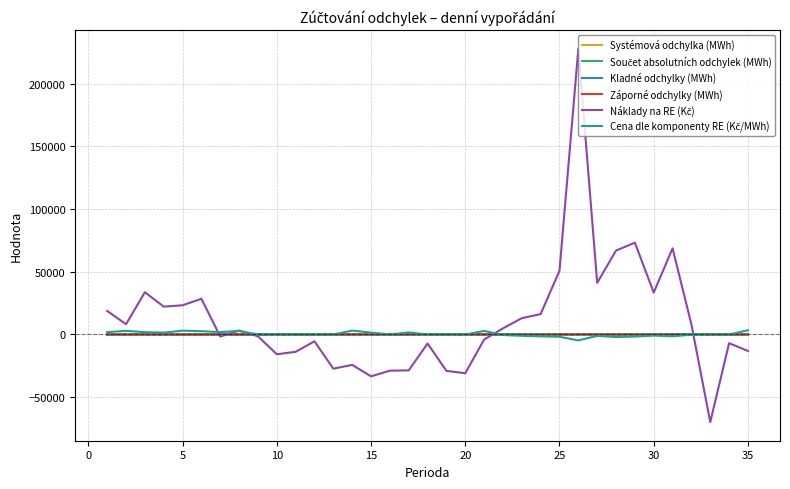

Does the chart have visible grid lines?

Yes